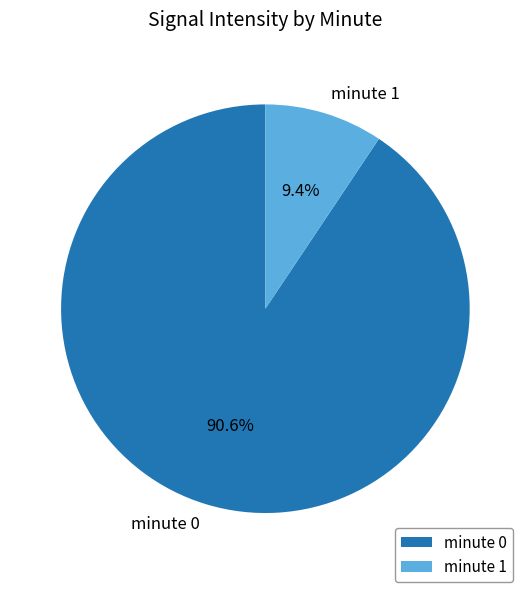

Count the number of slices in the pie.

2